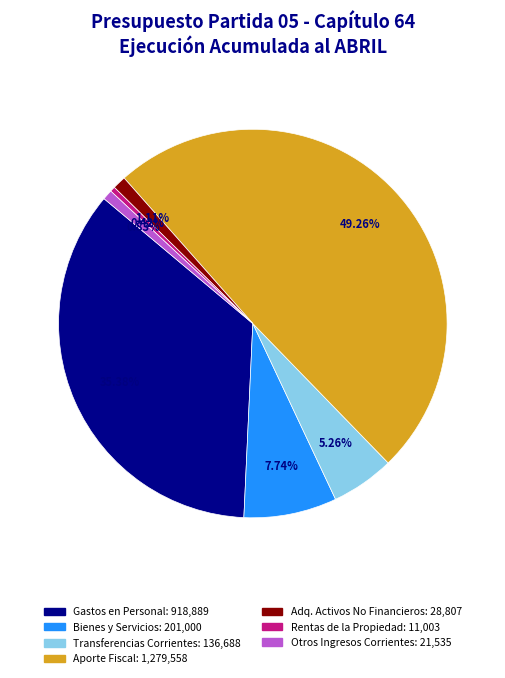

Does any single category account for the majority?

No